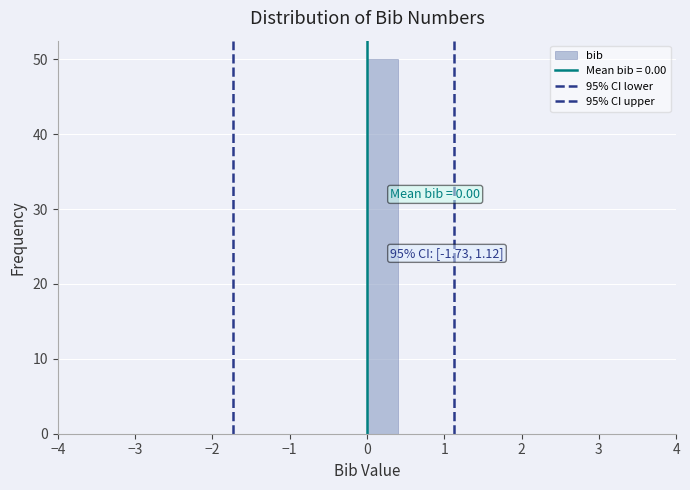

Which range on the x-axis has the tallest bar?

0.0 to 0.4